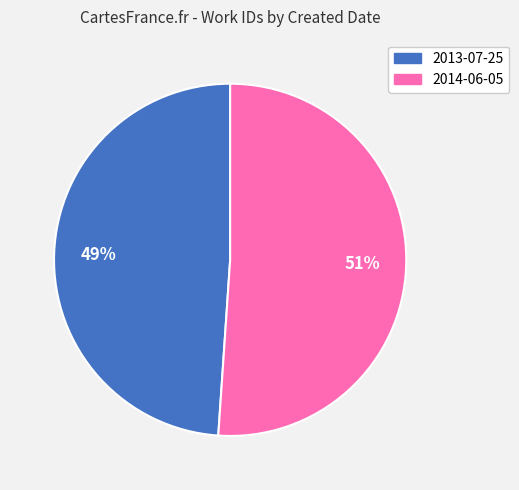

To the nearest percent, what percentage of the pie is 2014-06-05?

51%